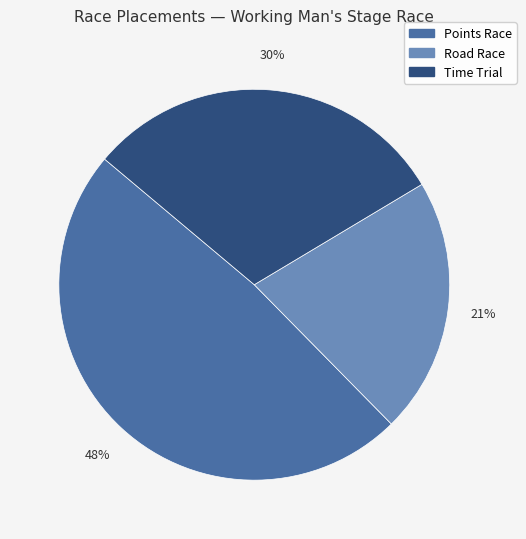

Is the sum of Road Race and Points Race greater than half?

Yes